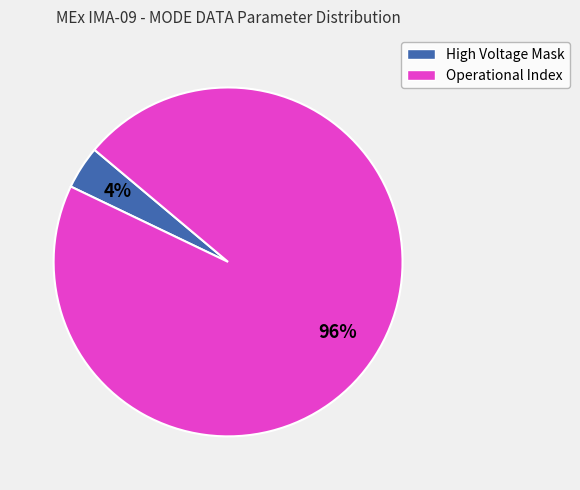

Does any single category account for the majority?

Yes